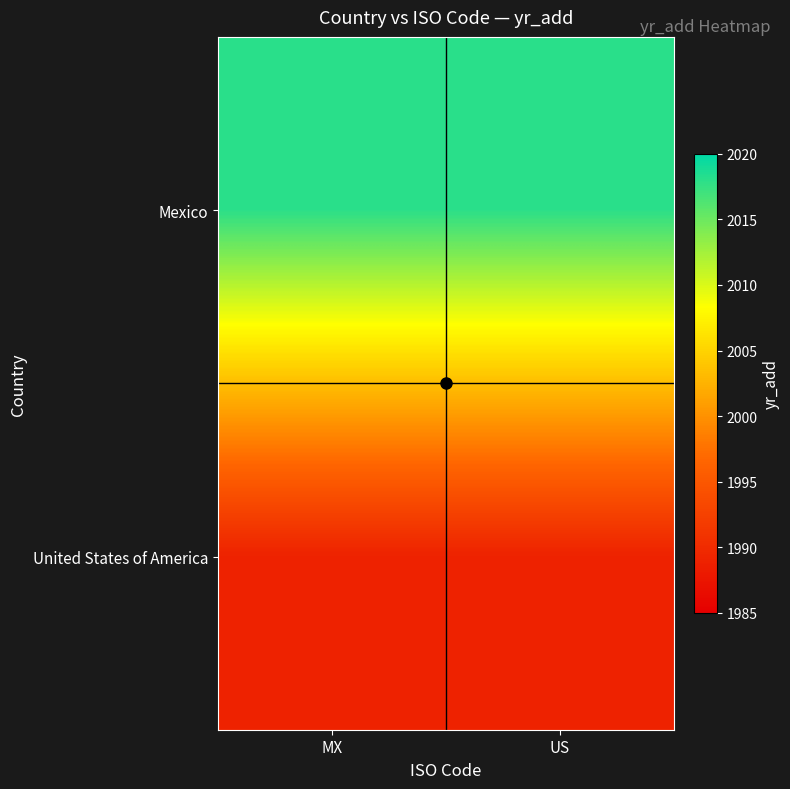

Rank the series by their average value, from lowest to highest.

United States of America, Mexico